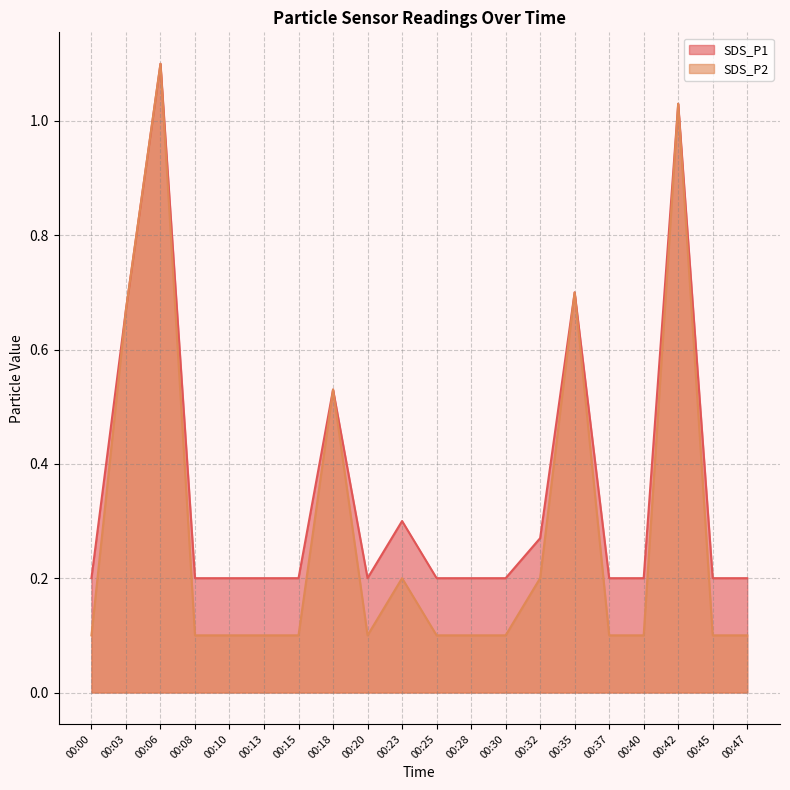

Which series has the largest total across all categories?

SDS_P1